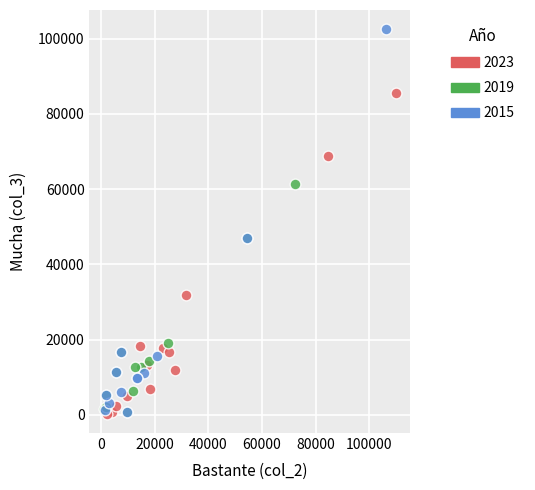

Which series has the largest Y range (max minus min)?

2015